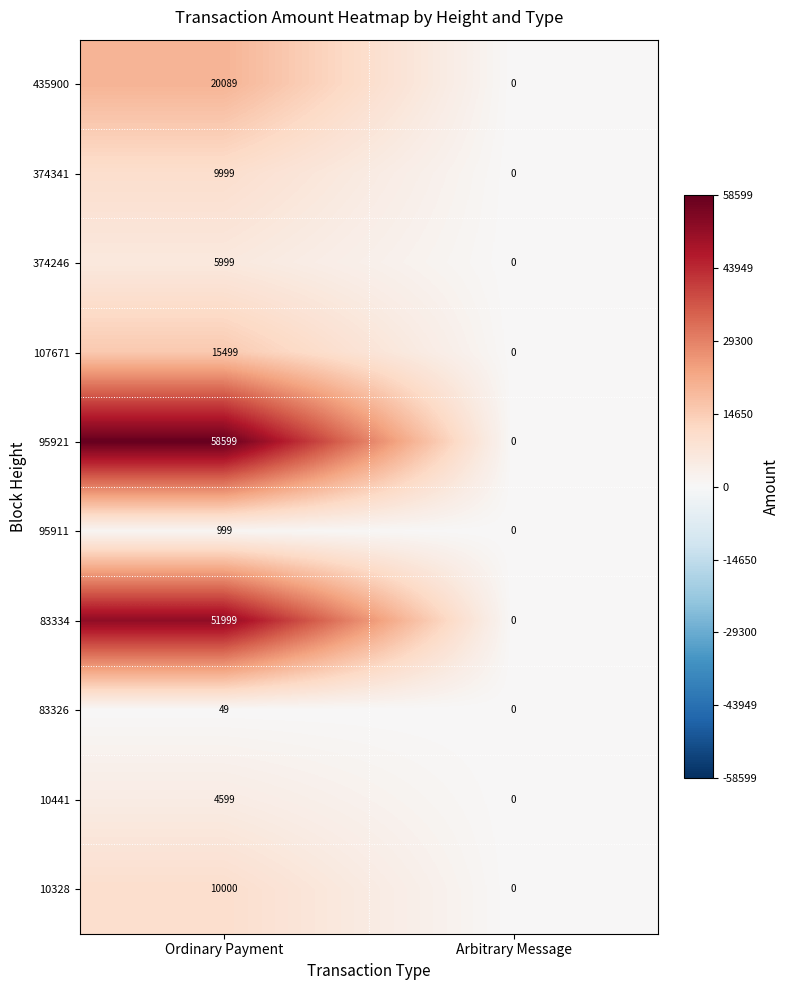

The value of 107671 at Ordinary Payment is 15499. True or false?

True